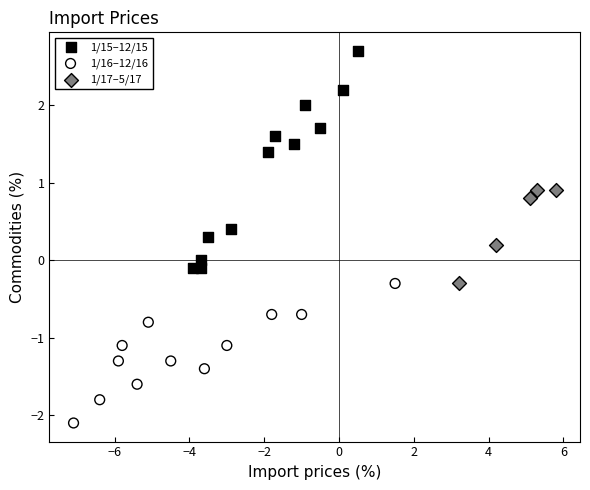

Which series has the widest spread of Y values?

1/15–12/15